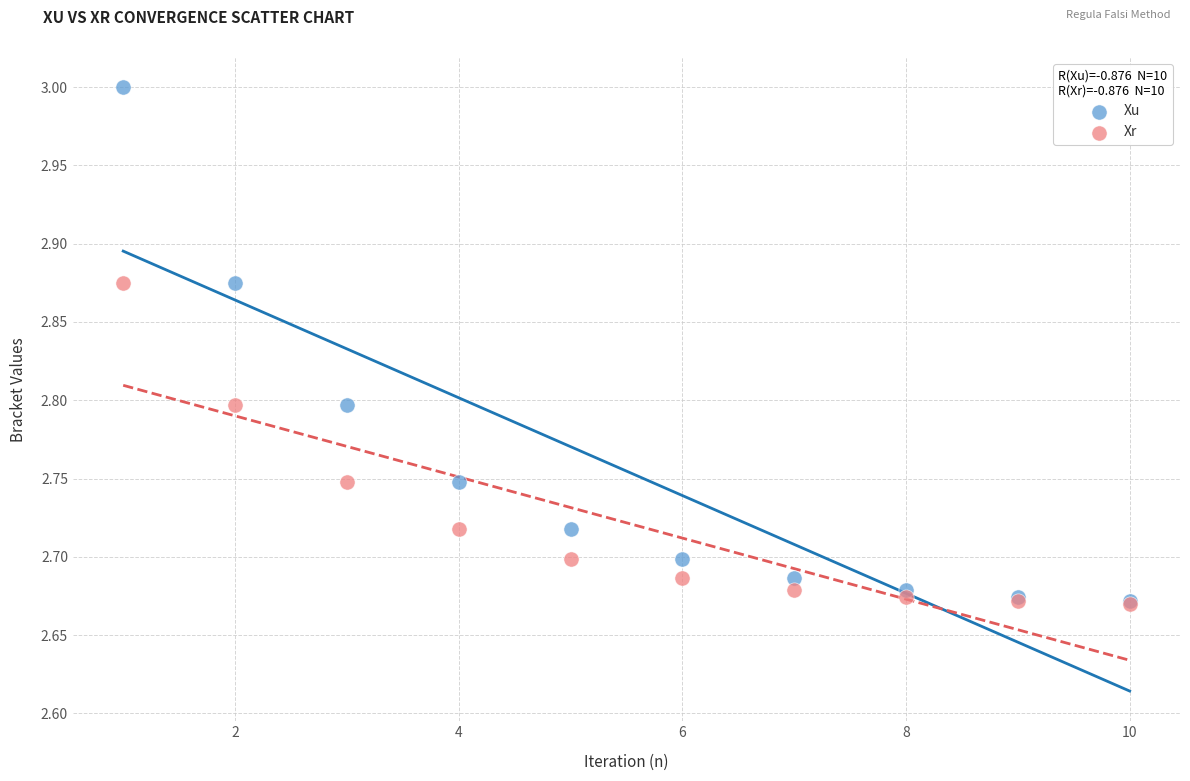

What are all the series names shown in the legend?

Xu, Xr